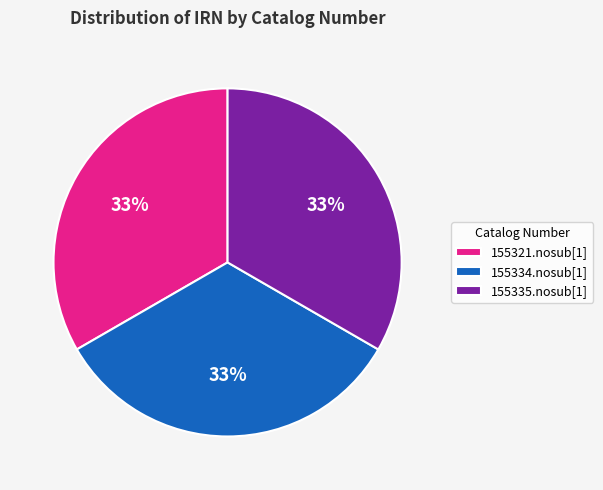

Is the sum of 155334.nosub[1] and 155335.nosub[1] greater than half?

Yes